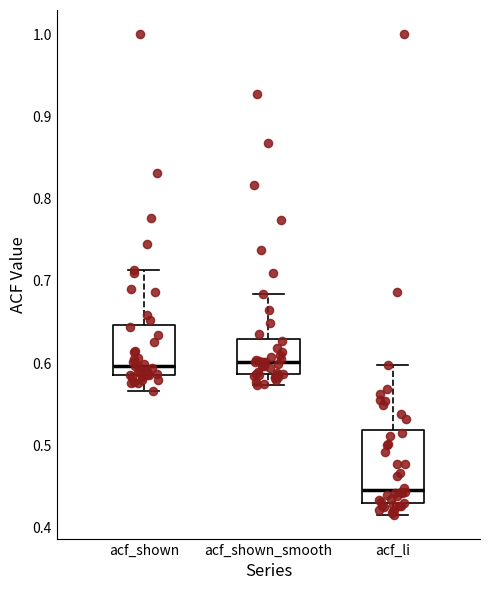

Reading left to right, transcribe this box plot: for each box, give where its median line is, the range the box spans, and where its two whiskers end, as read against the y-axis. The values are not printed on the chart, so give them approximately, as read against the axis.

acf_shown: median 0.60, box 0.59 to 0.65, whiskers 0.57 to 0.71
acf_shown_smooth: median 0.60, box 0.59 to 0.63, whiskers 0.57 to 0.68
acf_li: median 0.45, box 0.43 to 0.52, whiskers 0.42 to 0.60